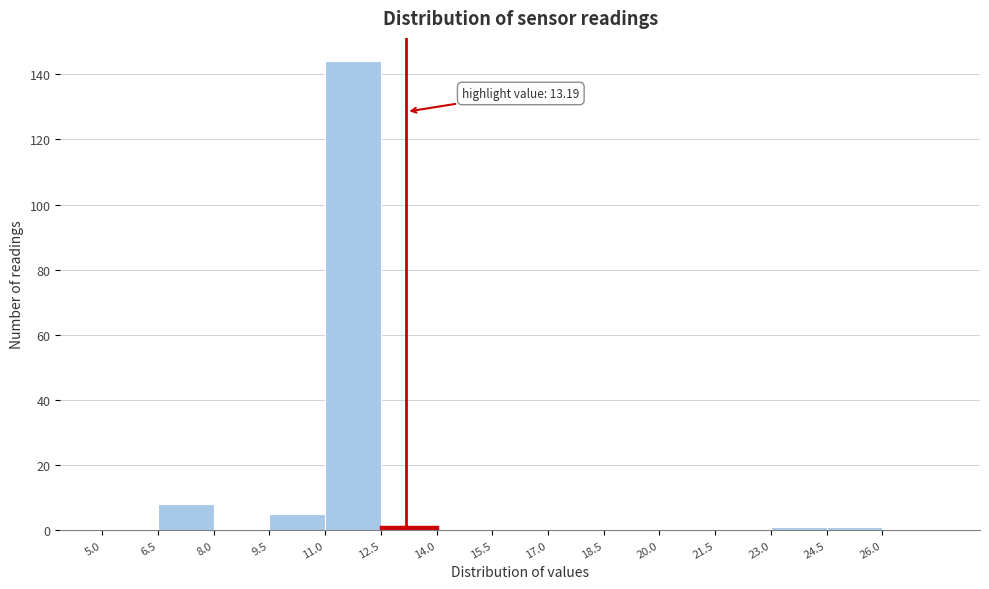

Over which range of the x-axis is the bar tallest?

11.0 to 12.5